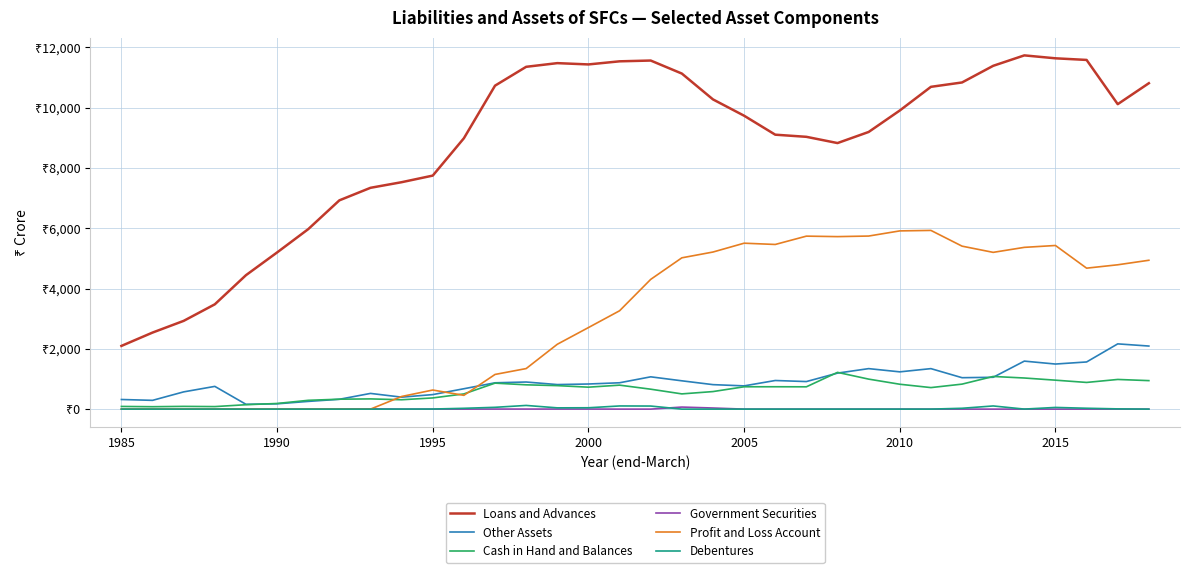

What are all the series names shown in the legend?

Loans and Advances, Other Assets, Cash in Hand and Balances, Government Securities, Profit and Loss Account, Debentures